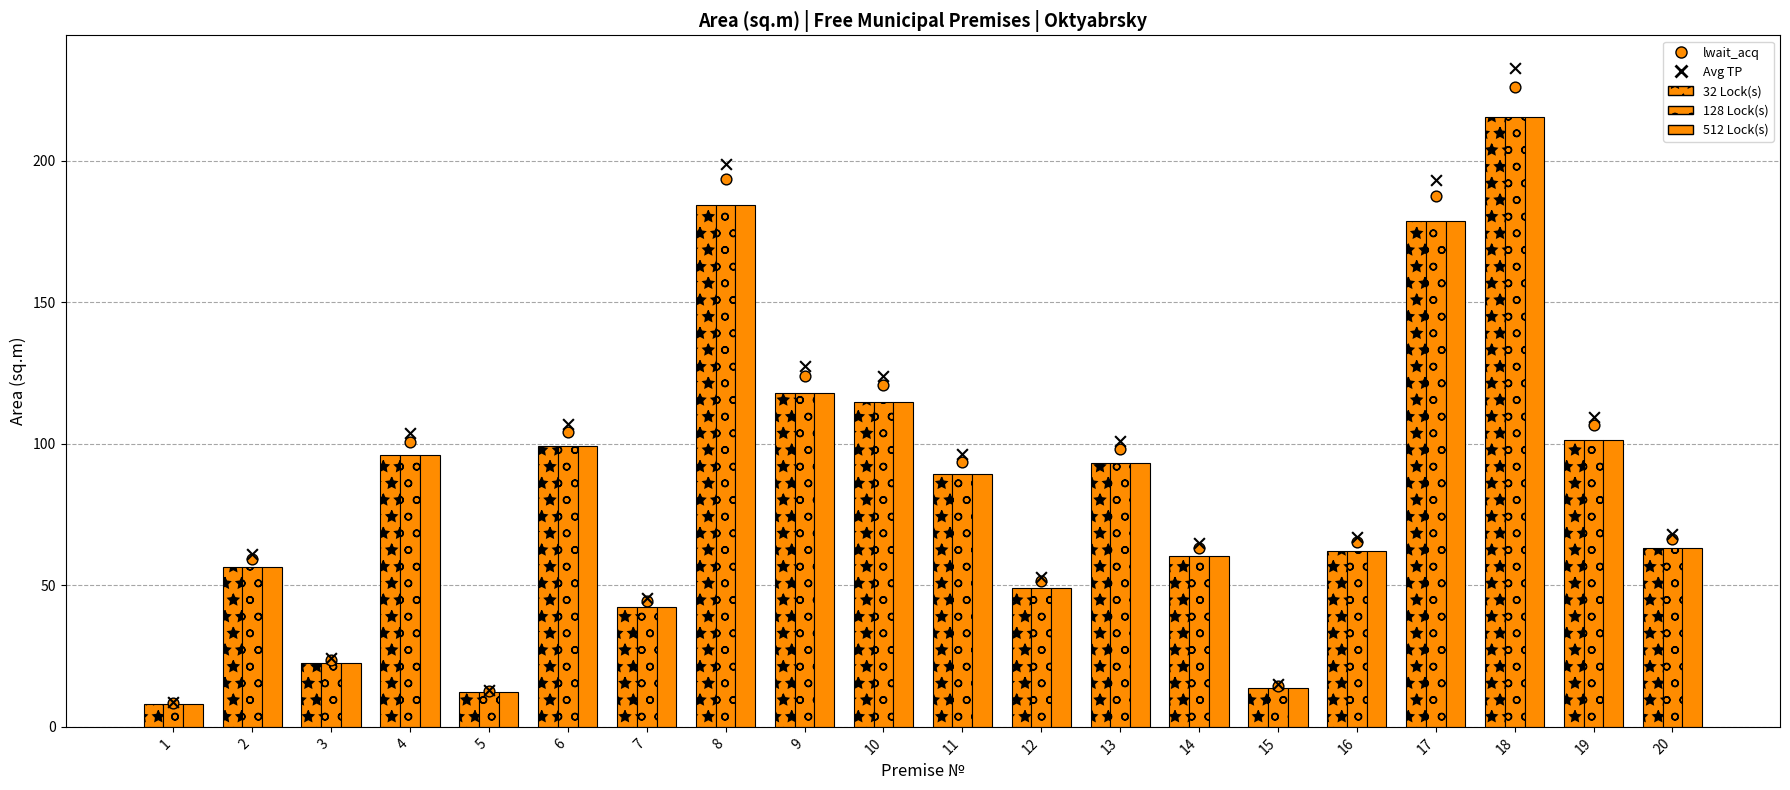

At which category is the sum across all series the highest?

18